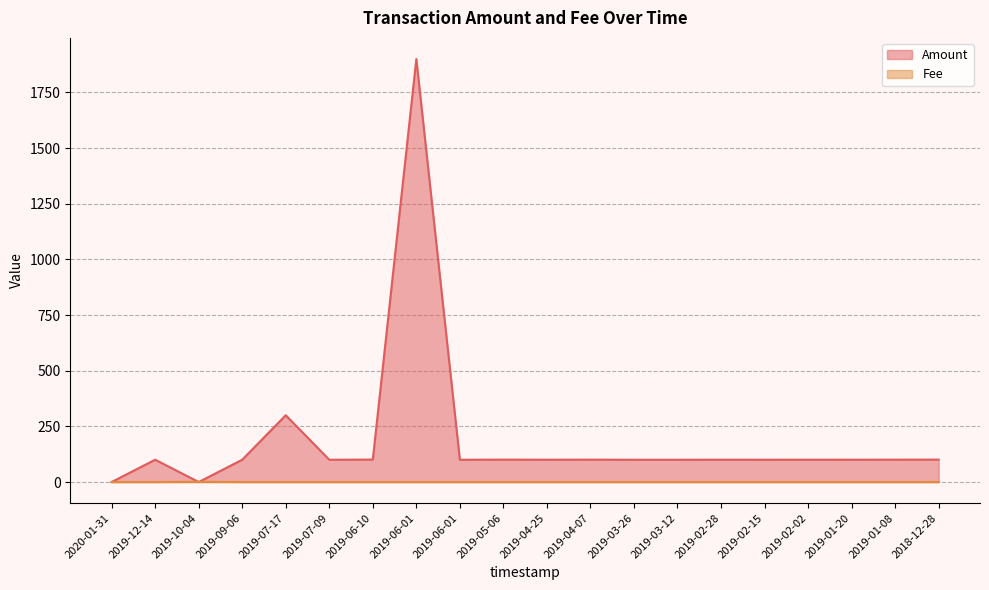

List the labels in order of Fee value, smallest first.

2020-01-31, 2019-12-14, 2019-09-06, 2019-07-17, 2019-07-09, 2019-06-10, 2019-06-01, 2019-06-01, 2019-05-06, 2019-04-25, 2019-04-07, 2019-03-26, 2019-03-12, 2019-02-28, 2019-02-15, 2019-02-02, 2019-01-20, 2019-01-08, 2018-12-28, 2019-10-04